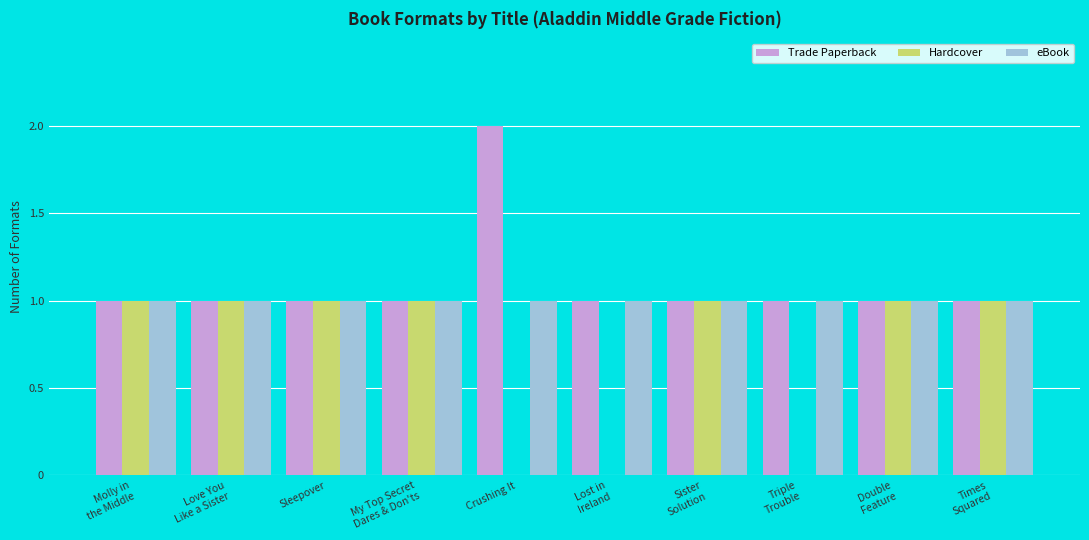

The eBook series shows 2 at Sleepover. True or false?

False